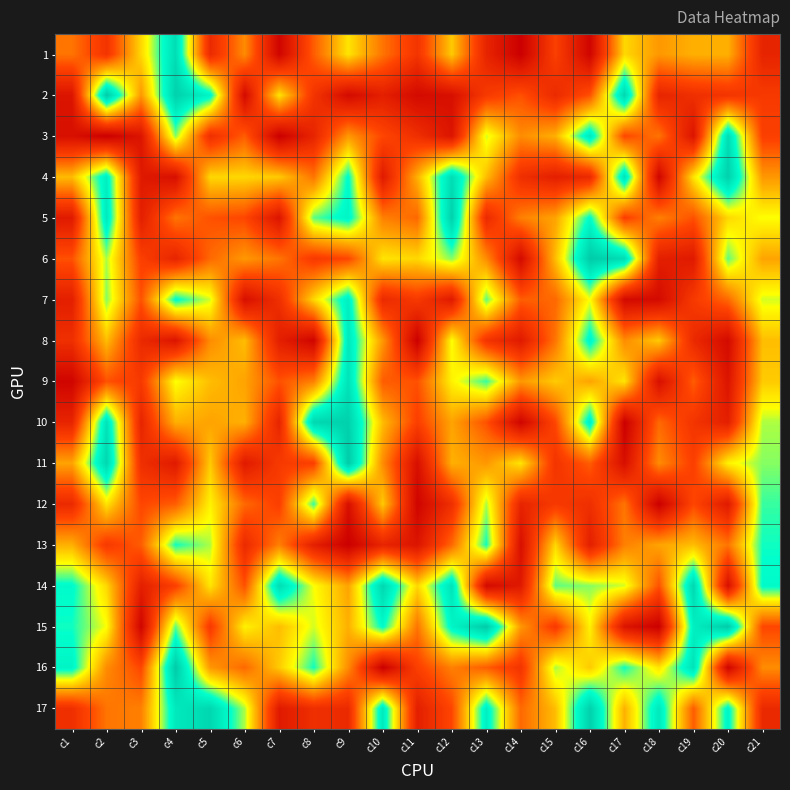

What is the minimum value shown in the chart?

1